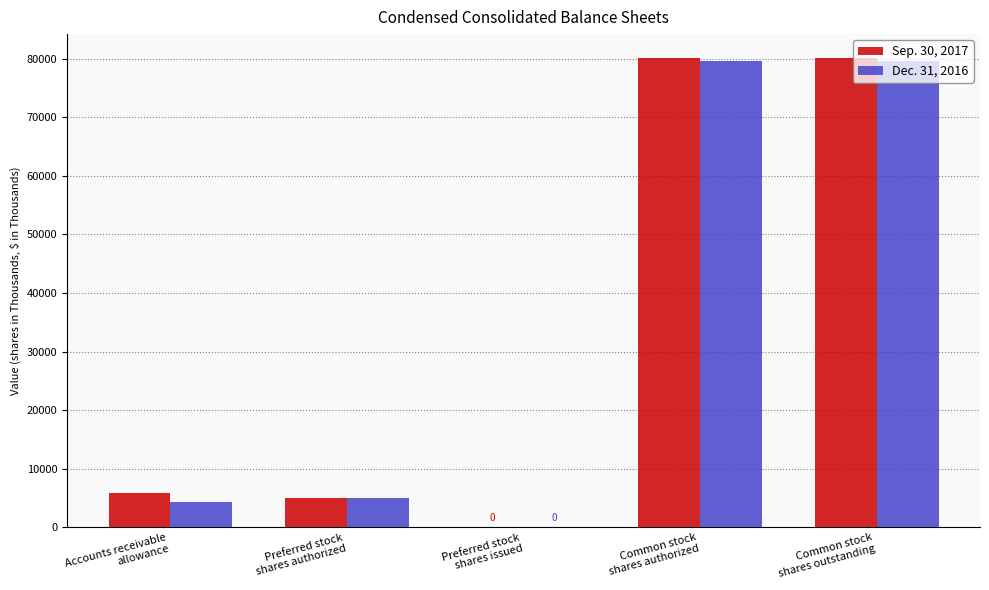

What is the maximum value shown in the chart?

80176